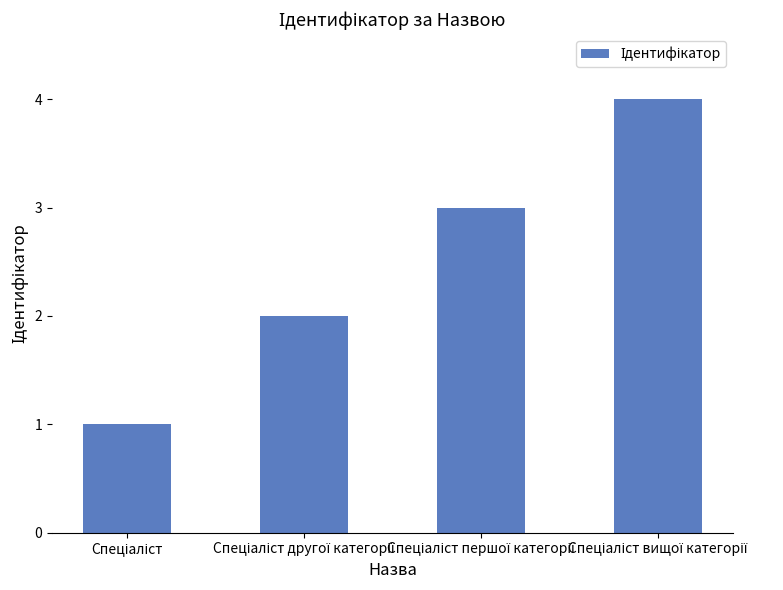

What is the sum of all values?

10